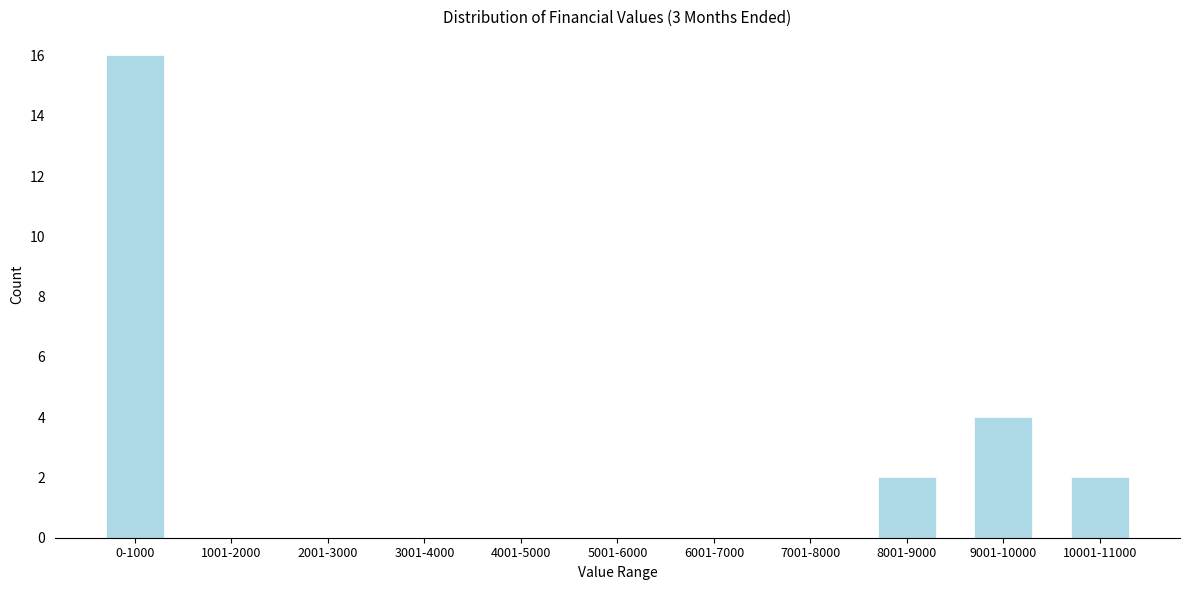

Reading left to right, what are all the values shown in this chart?

0-1000=16	1001-2000=0	2001-3000=0	3001-4000=0	4001-5000=0	5001-6000=0	6001-7000=0	7001-8000=0	8001-9000=2	9001-10000=4	10001-11000=2